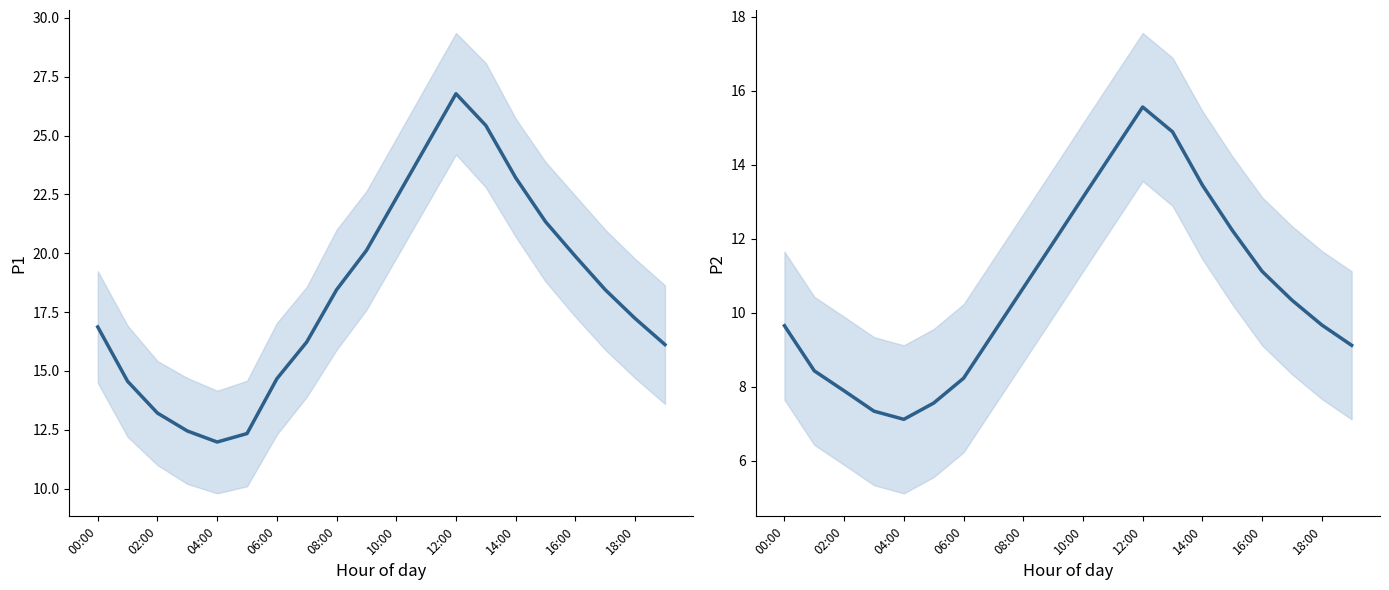

What is the average value of the P2 series?

10.6